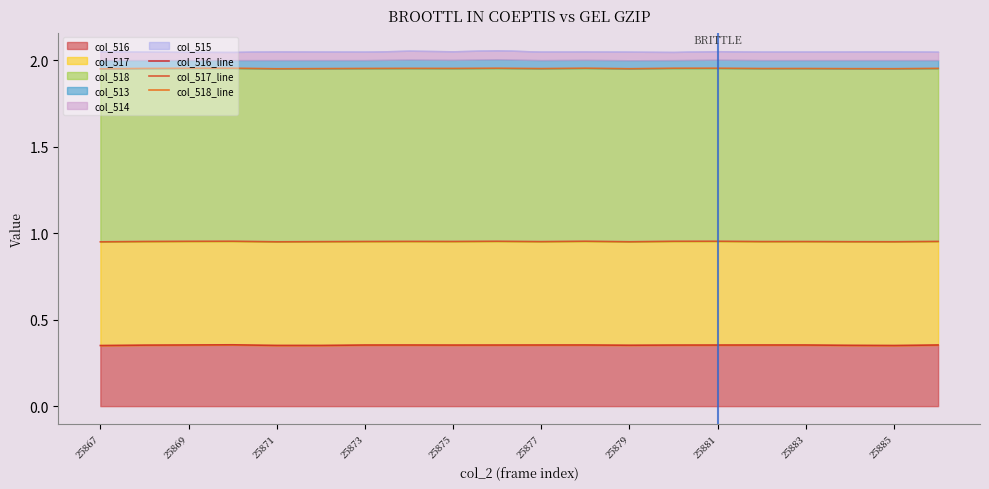

Which series has the widest spread of values?

col_516_line